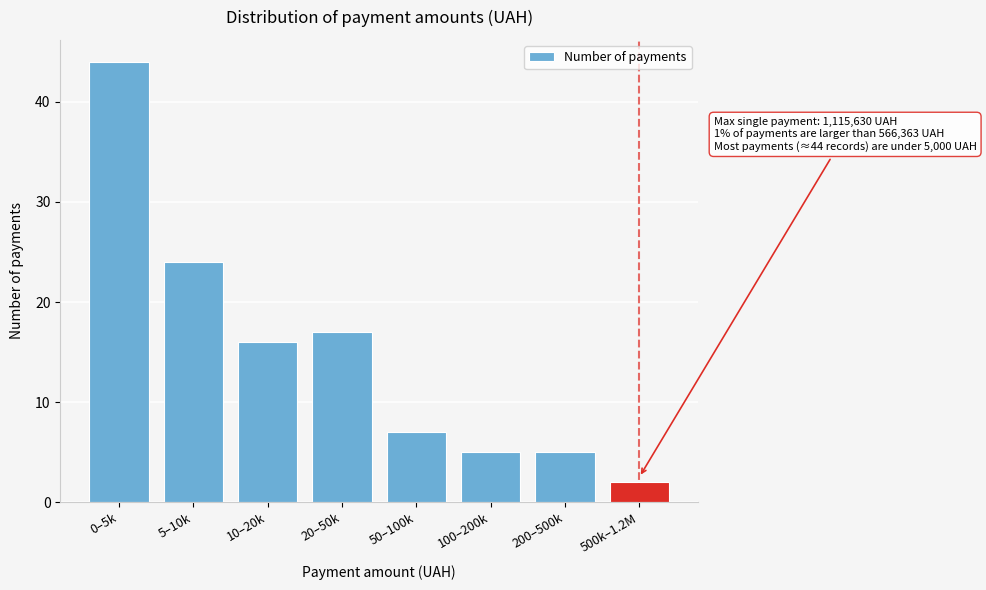

Reading left to right, list all the values displayed in this chart.

0–5k=44	5–10k=24	10–20k=16	20–50k=17	50–100k=7	100–200k=5	200–500k=5	500k–1.2M=2